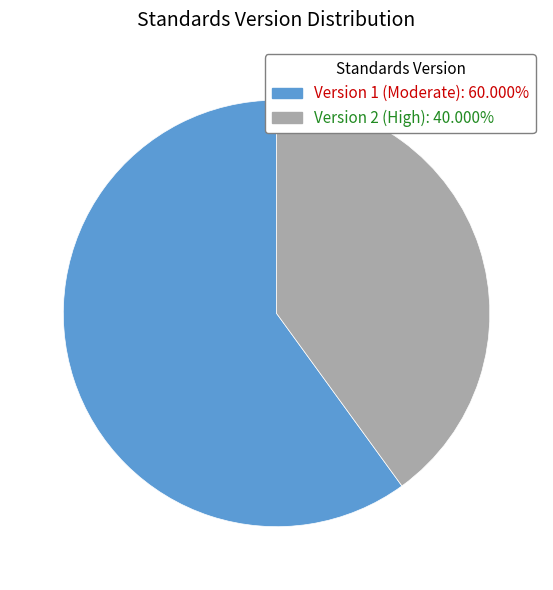

Is there any slice that represents more than half of the pie?

Yes